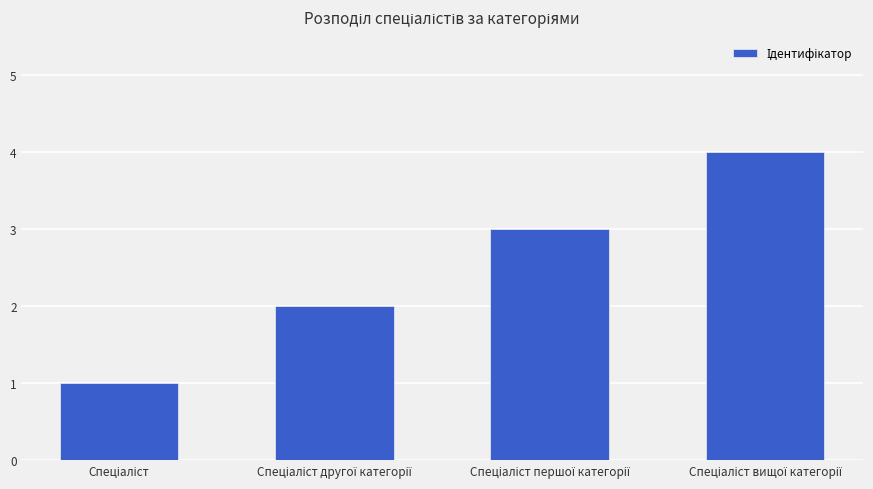

Reading left to right, transcribe all the data shown in this chart.

1	2	3	4